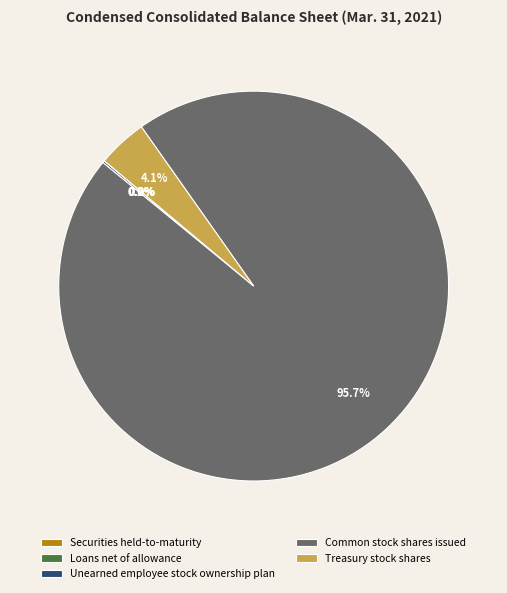

Which has a higher value, Treasury stock shares or Common stock shares issued?

Common stock shares issued